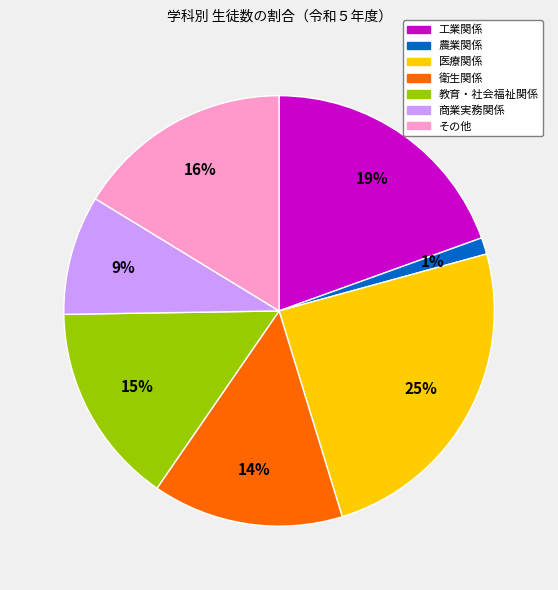

To the nearest percent, what is the difference between the 衛生関係 and 工業関係 slice percentages?

5%